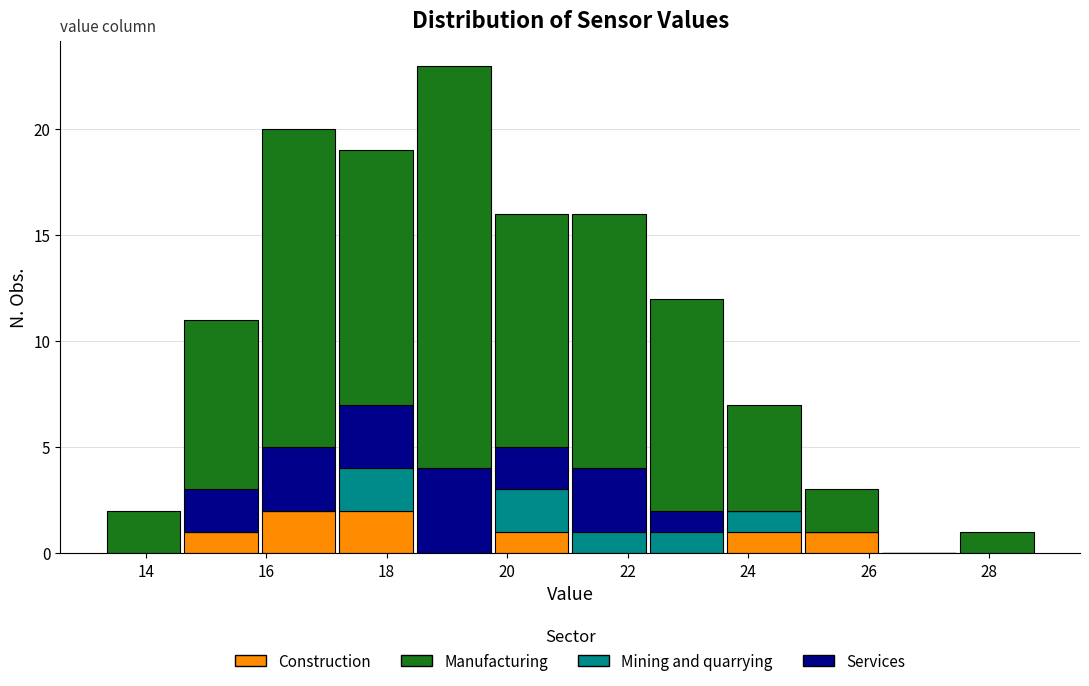

Reading left to right, list every stacked bar in this chart as the range it spans on the x-axis followed by its total height. Neither the bar edges nor the heights are printed on the chart, so give them approximately, as read against the axes.

13.4 to 14.6: 2
14.6 to 15.8: 11
15.8 to 17.2: 20
17.2 to 18.4: 19
18.4 to 19.8: 23
19.8 to 21.0: 16
21.0 to 22.4: 16
22.4 to 23.6: 12
23.6 to 25.0: 7
25.0 to 26.2: 3
26.2 to 27.4: 0
27.4 to 28.8: 1